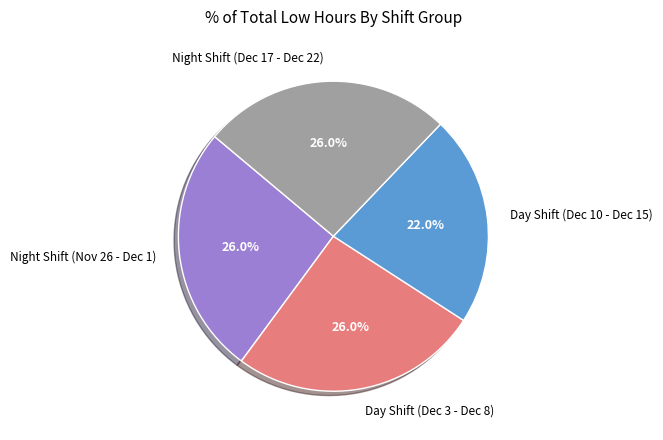

Between Night Shift (Nov 26 - Dec 1) and Day Shift (Dec 10 - Dec 15), which is larger?

Night Shift (Nov 26 - Dec 1)